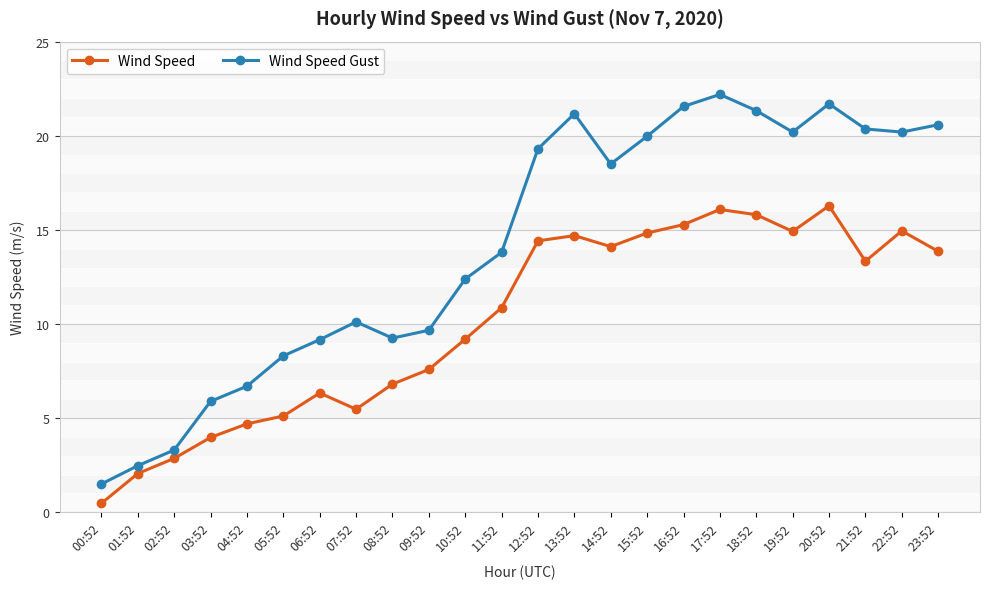

What is the label of the 15th point from the left?

14:52